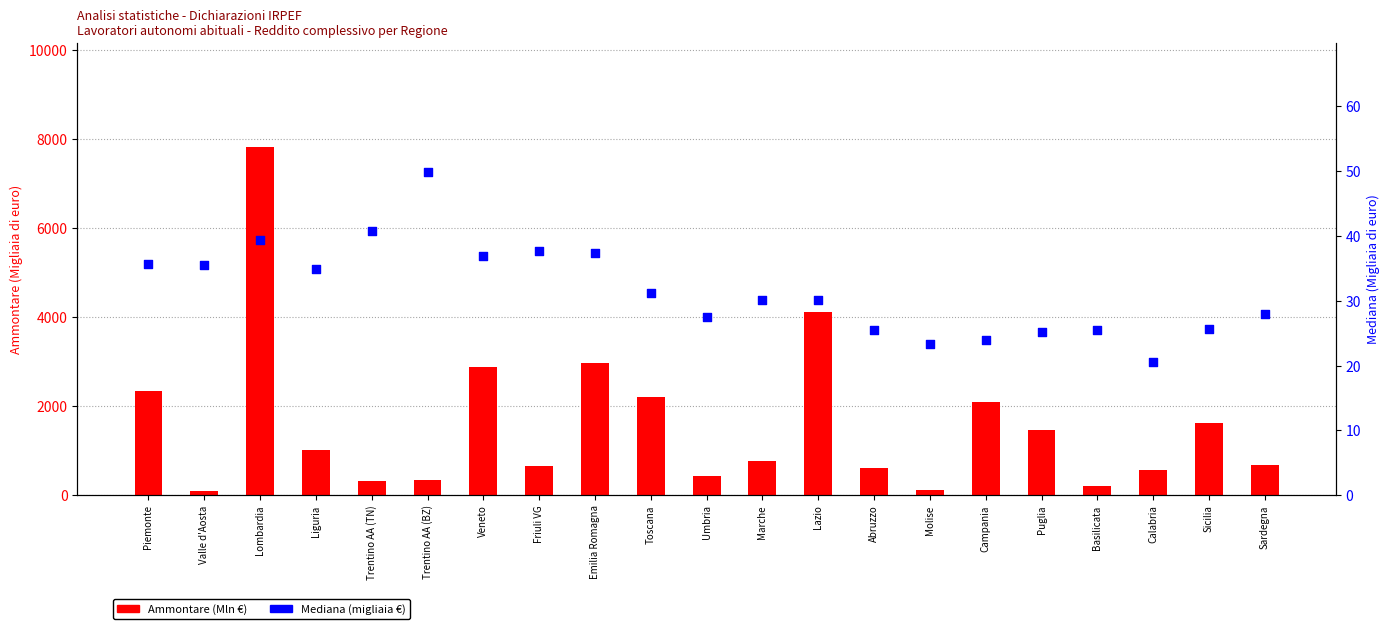

Which series reaches the minimum Y coordinate?

Mediana (migliaia €)